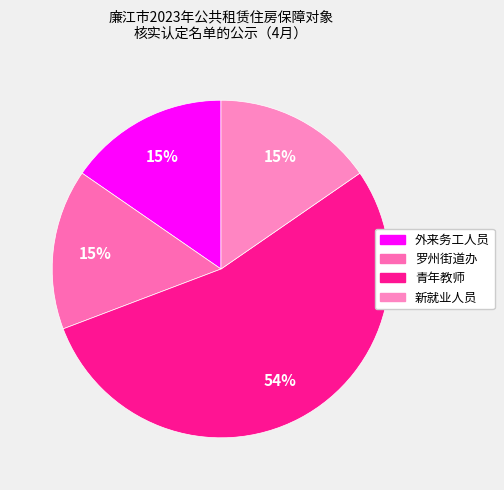

How many segments does this pie chart have?

4